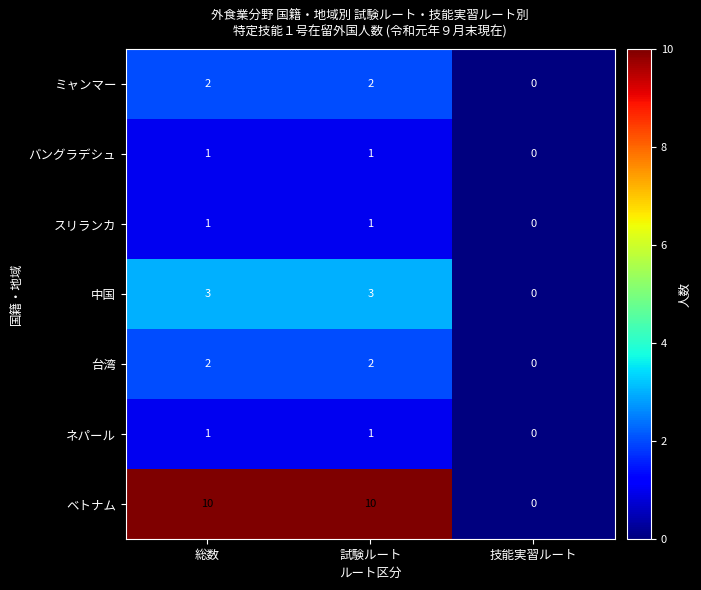

Which label corresponds to the smallest value in the chart?

技能実習ルート